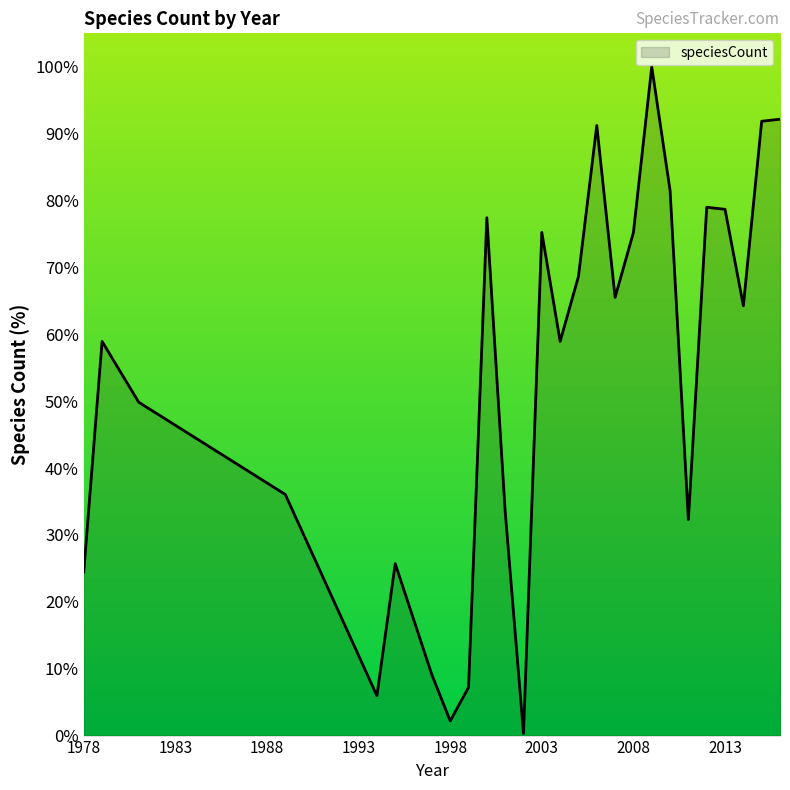

What is the smallest value displayed?

0.3